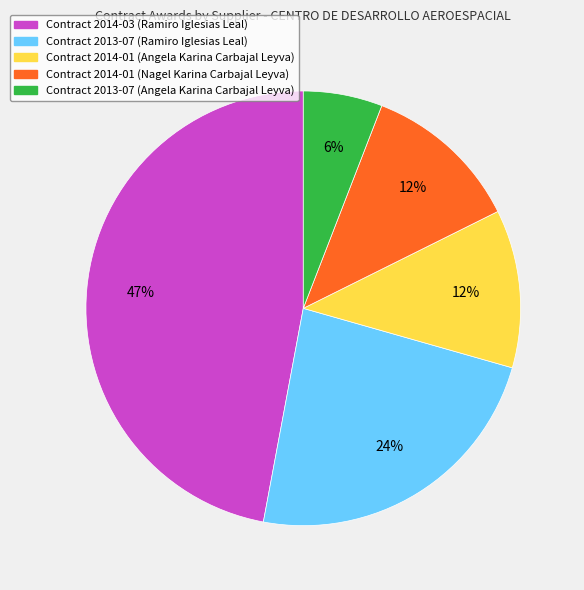

Does any single category account for the majority?

No